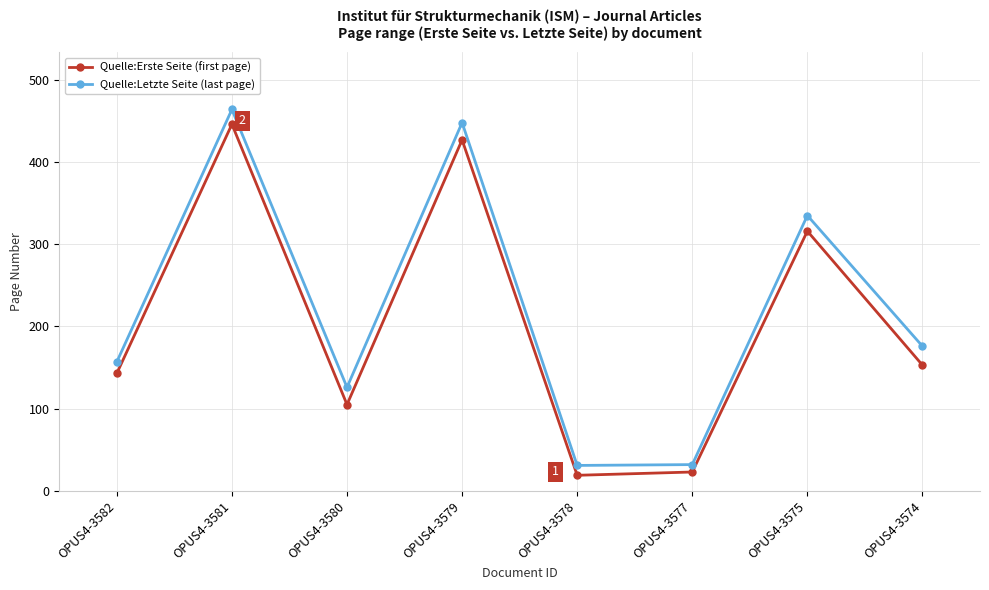

What is the difference between the highest and lowest values at OPUS4-3574?

23